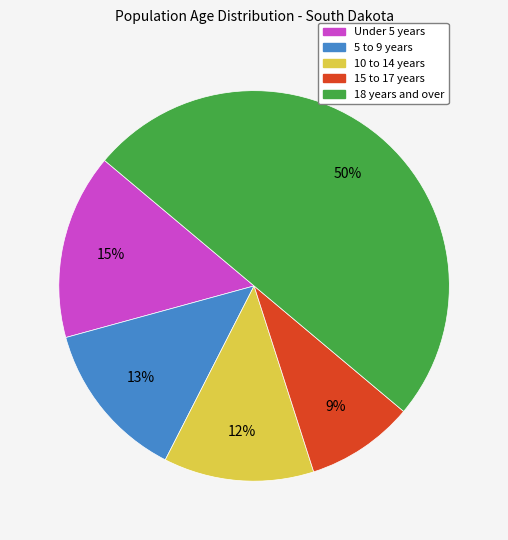

Does Under 5 years account for over 50% of the chart?

No